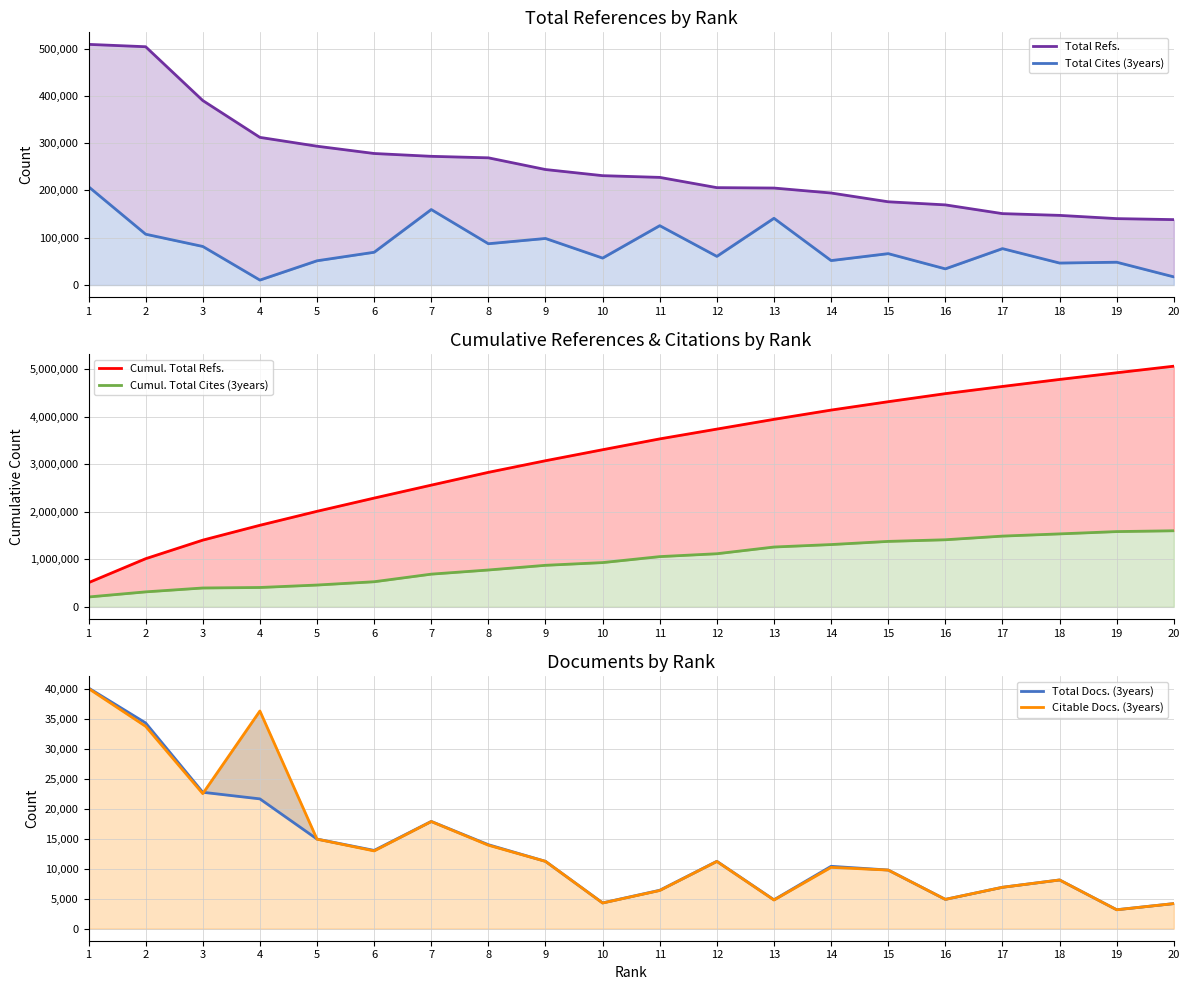

True or false: Total Refs. and Cumul. Total Refs. cross at least once.

False